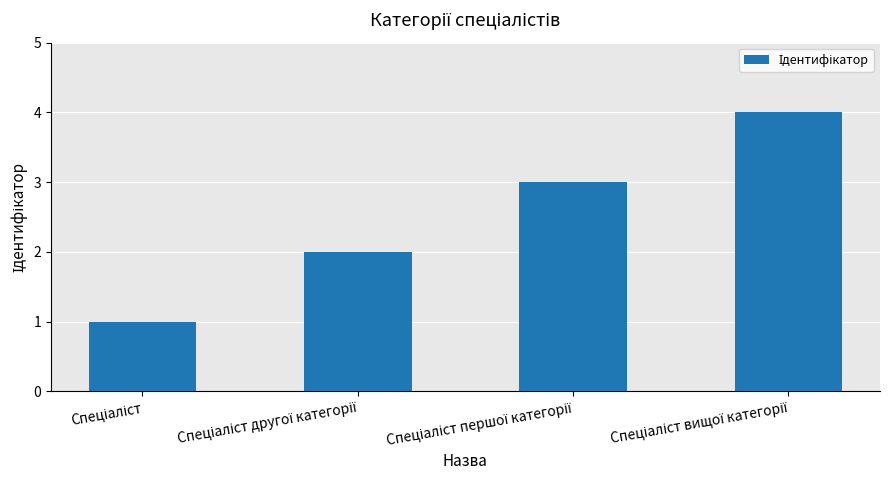

What is the difference between the maximum and minimum values?

3